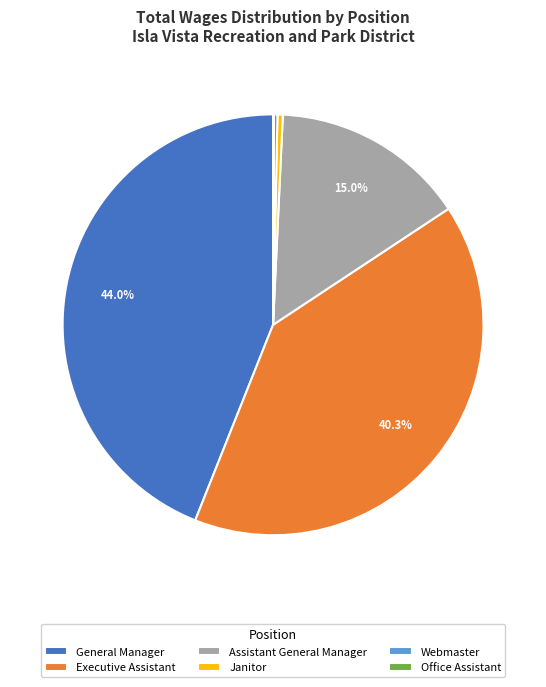

Which slice is the largest?

General Manager